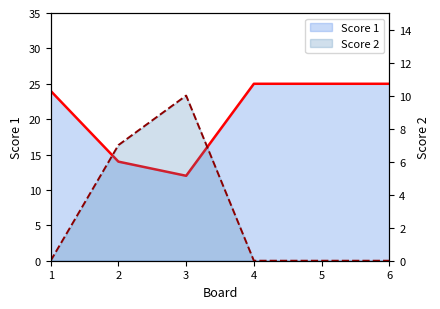

List the labels in order of Score 1 value, smallest first.

3, 2, 1, 4, 5, 6